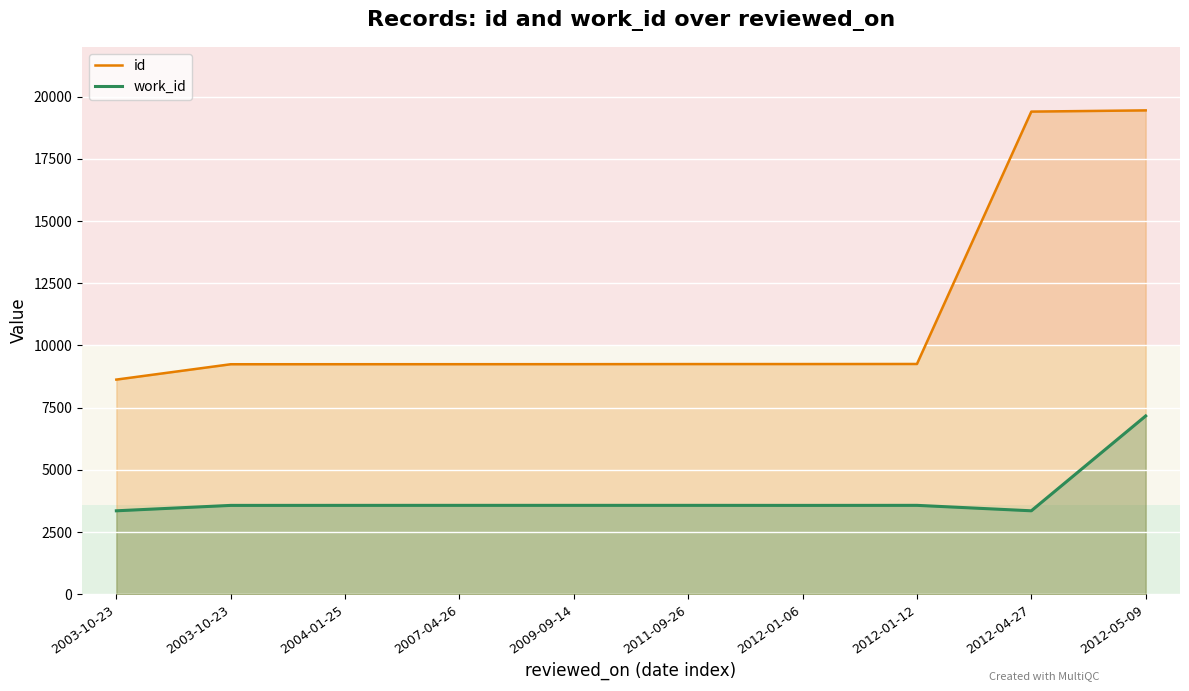

Which series has the largest range (max minus min)?

id